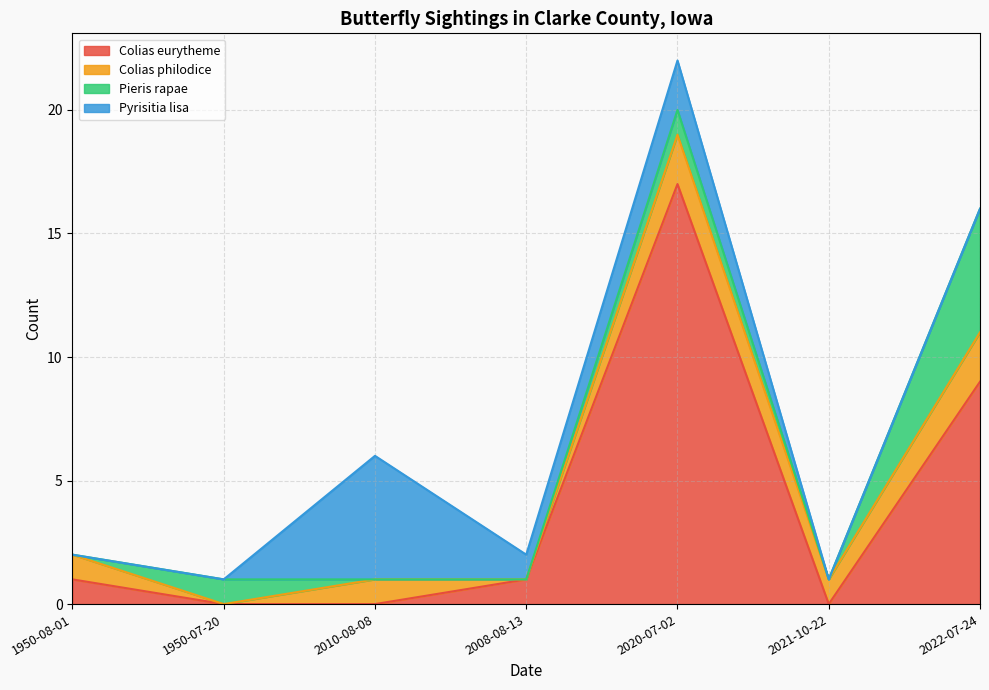

Which series has the largest total across all categories?

Colias eurytheme